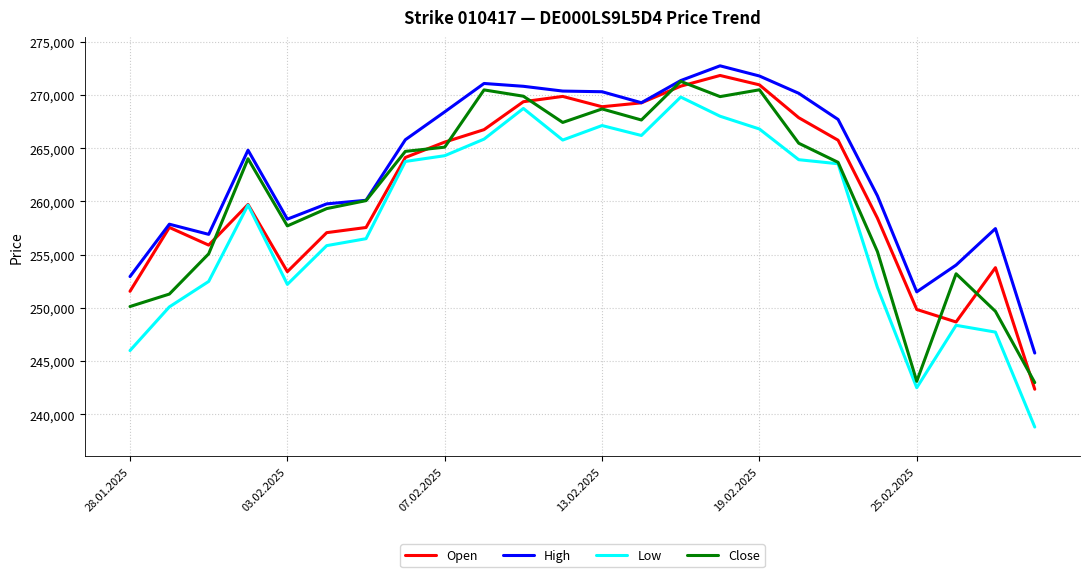

In Close, how many points are higher than both neighbors (excluding endpoints)?

6